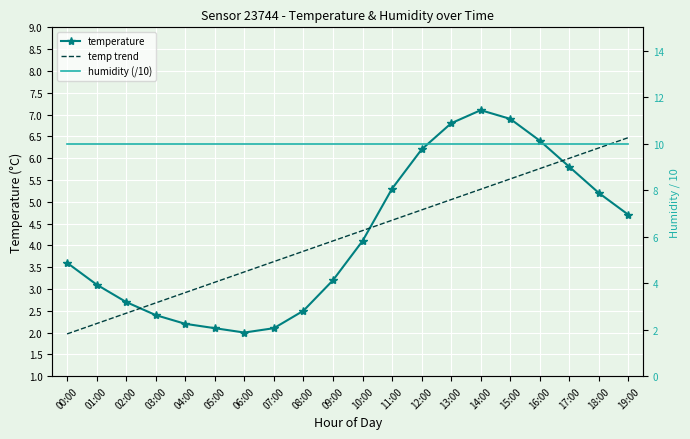

Which series changed the most between 00:00 and 16:00?

temp trend